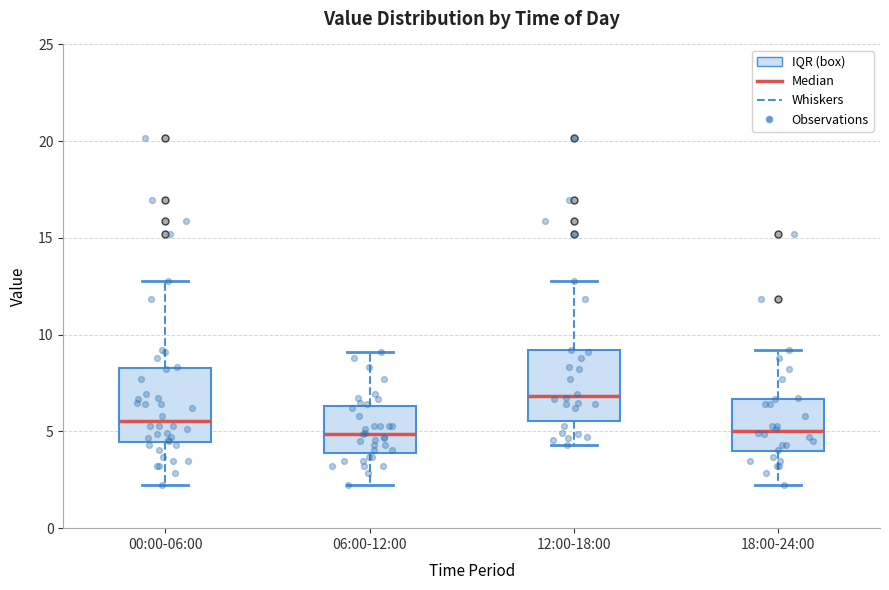

Where does the lower whisker of the box for 00:00-06:00 end on the y-axis? The values are not printed on the chart, so give them approximately, as read against the axis.

2.0